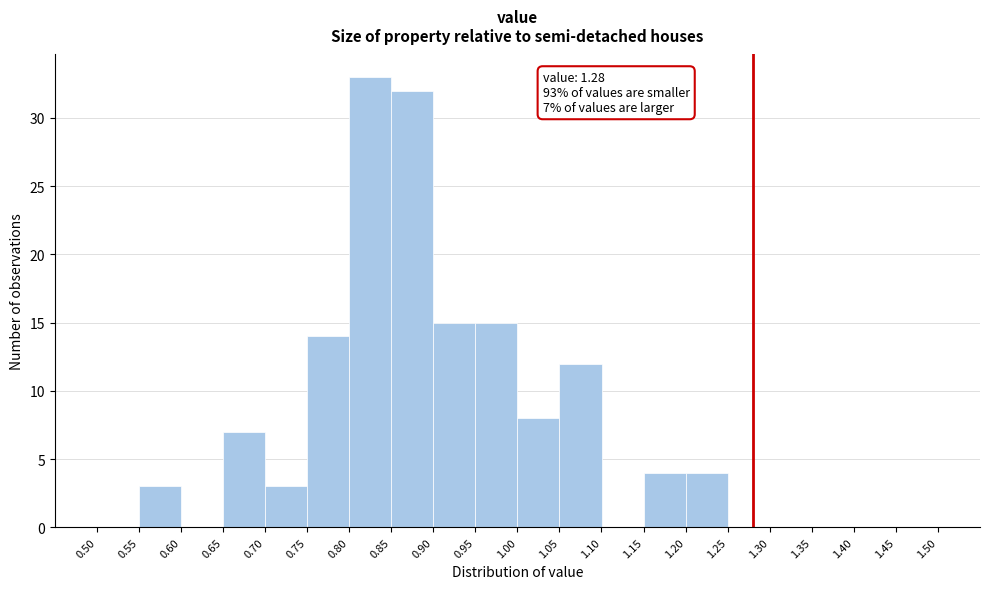

Which range on the x-axis has the tallest bar?

0.80 to 0.85